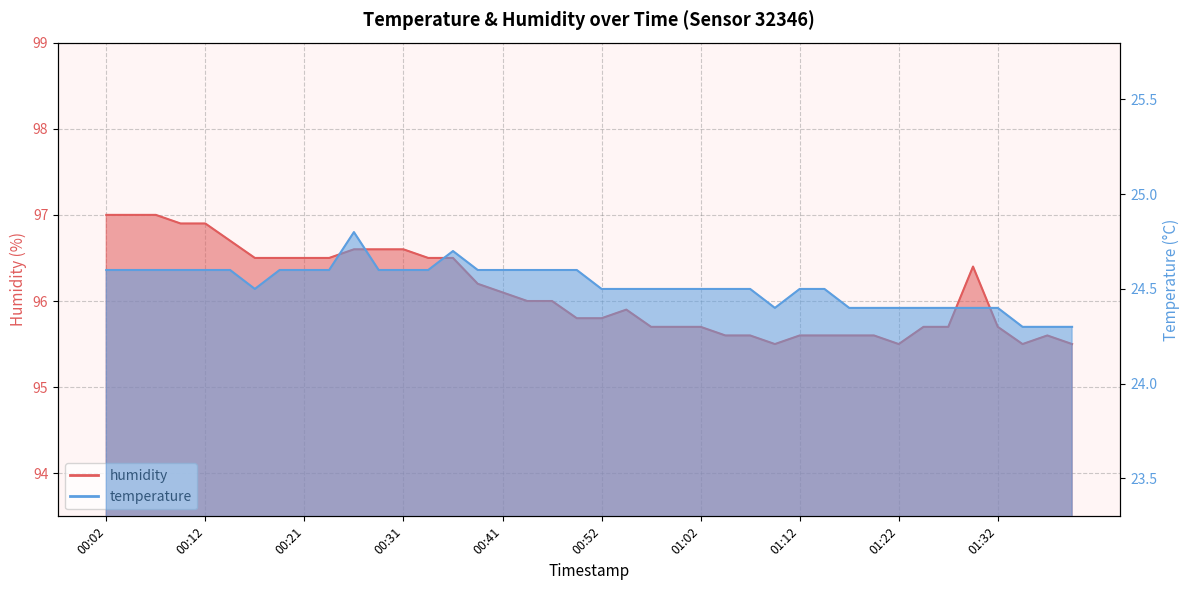

Which series has the widest spread of values?

humidity